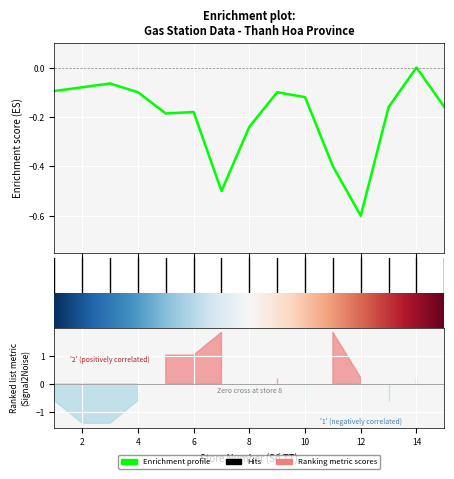

Reading left to right, list all the values displayed in this chart.

1=-0.1	2=-0.1	3=-0.1	4=-0.1	5=-0.2	6=-0.2	7=-0.5	8=-0.2	9=-0.1	10=-0.1	11=-0.4	12=-0.6	13=-0.2	14=-0.0	15=-0.2